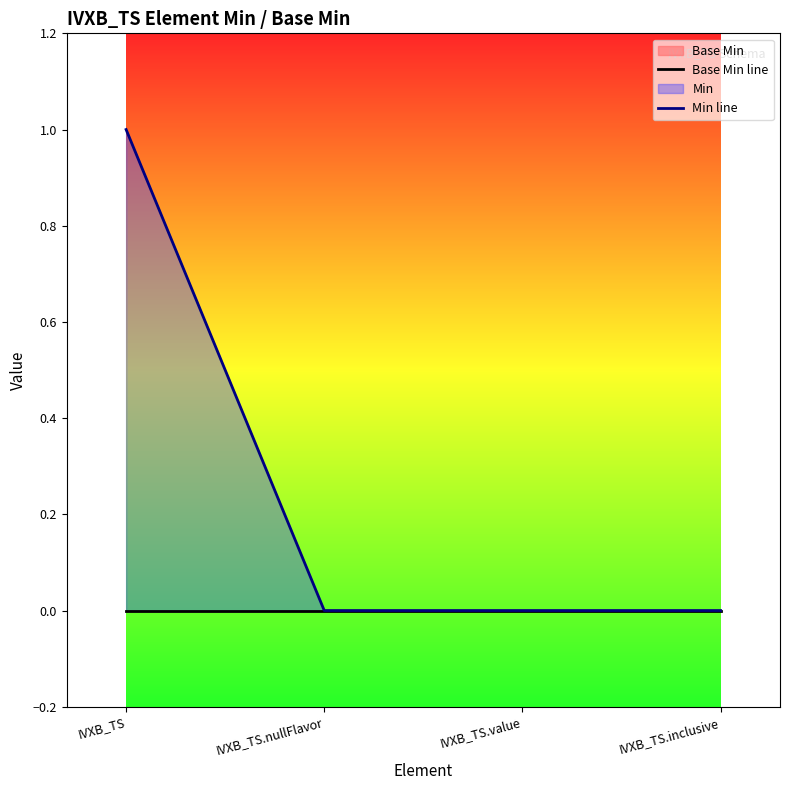

Reading left to right, extract all data points from this chart.

Base Min line: IVXB_TS=0	IVXB_TS.nullFlavor=0	IVXB_TS.value=0	IVXB_TS.inclusive=0
Min line: IVXB_TS=1	IVXB_TS.nullFlavor=0	IVXB_TS.value=0	IVXB_TS.inclusive=0